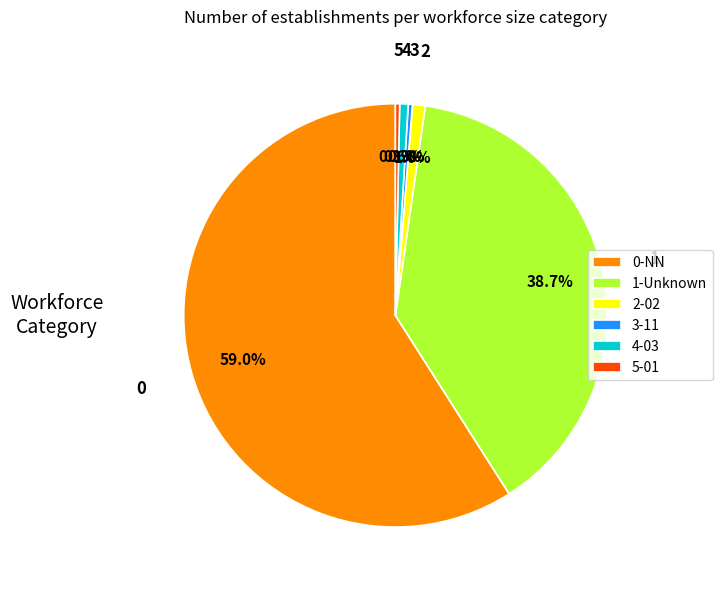

What is the ratio of the value at 4-03 to the value at 3-11?

2.0